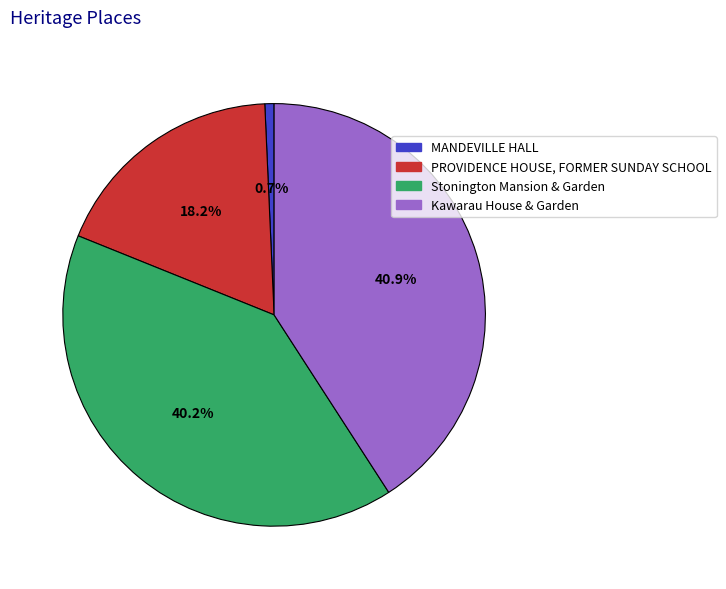

To the nearest percent, what percentage of the pie is Kawarau House & Garden?

41%